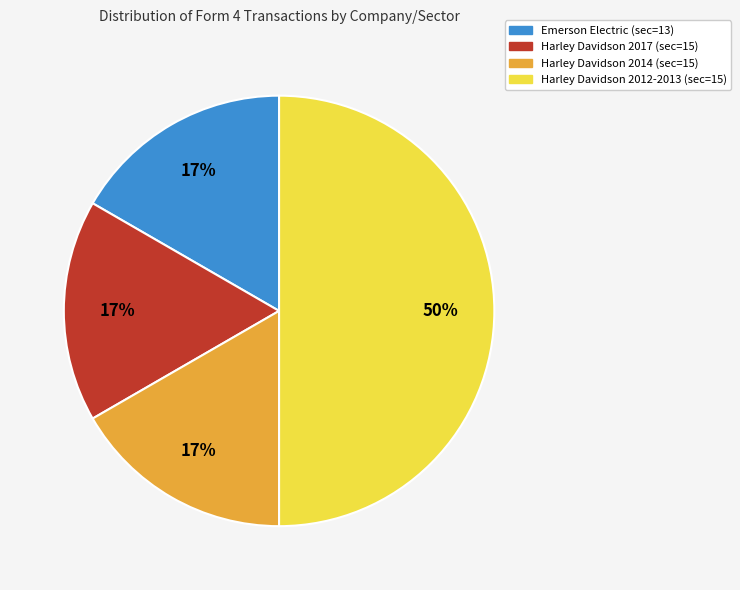

True or false: Harley Davidson 2017 (sec=15) accounts for 17% of the total.

True